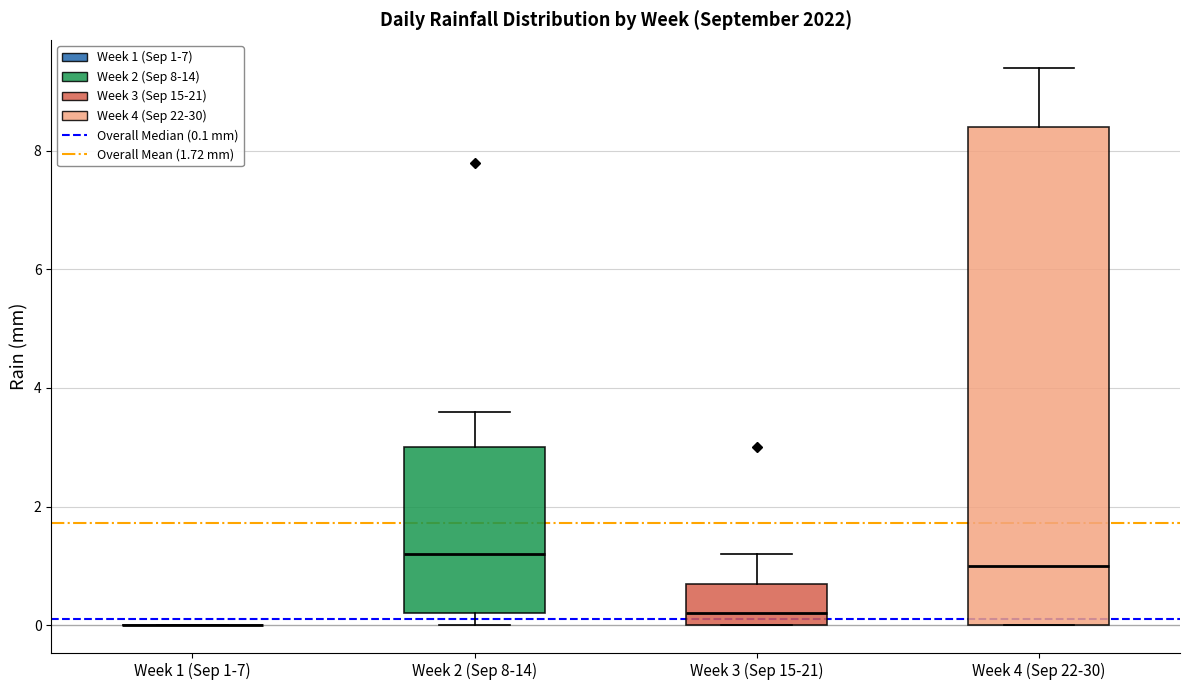

Where does the median line of the box for Week 2 (Sep 8-14) sit on the y-axis? The values are not printed on the chart, so give them approximately, as read against the axis.

1.2